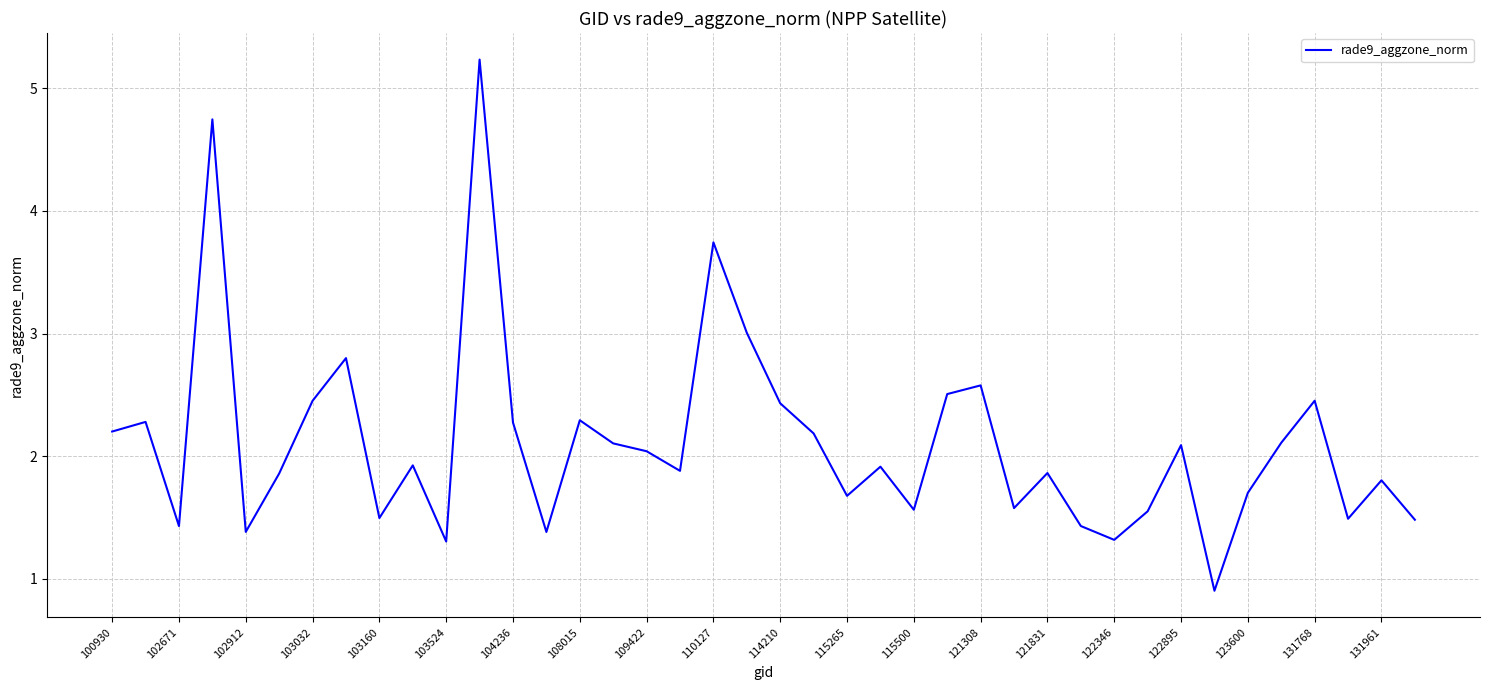

True or false: the data has more than 1 interior local peaks.

True